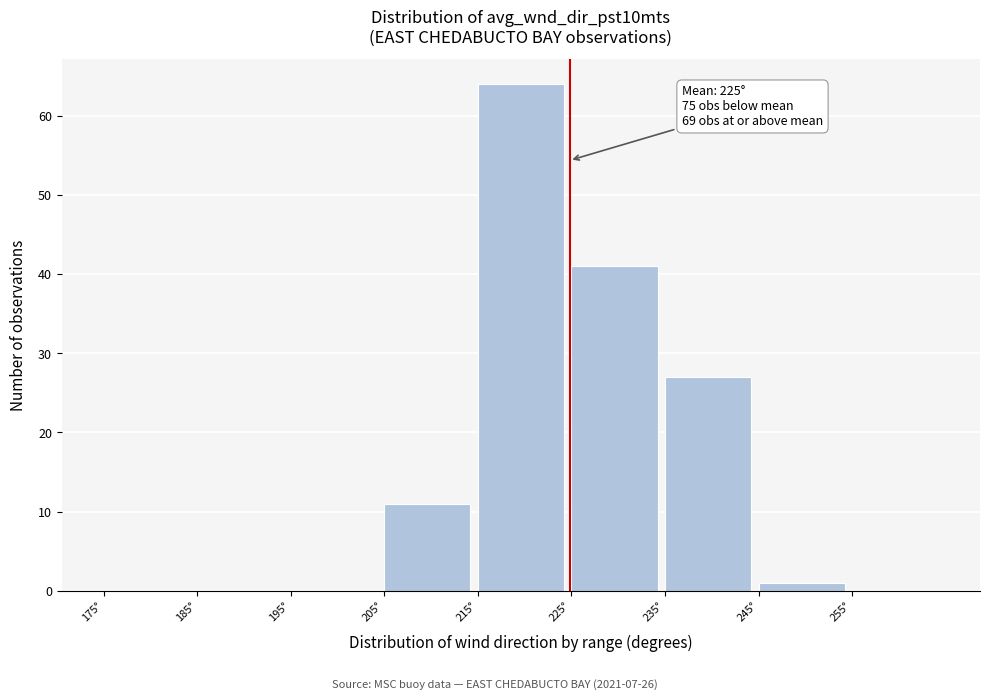

Over which range of the x-axis is the bar tallest?

215 to 225